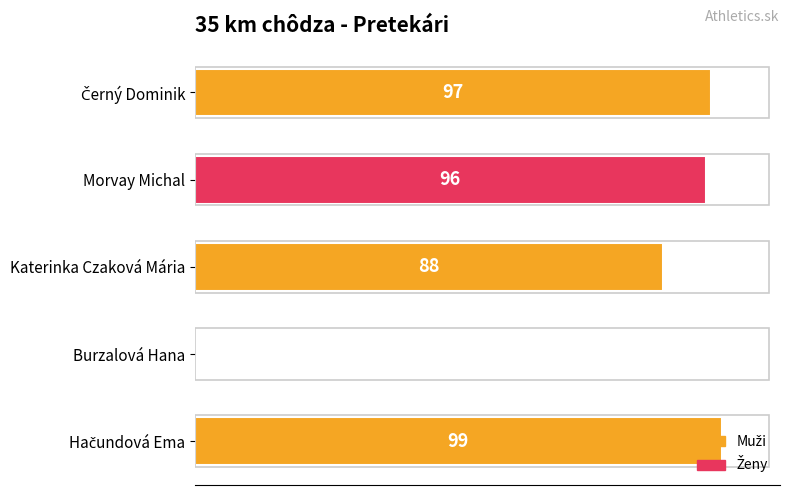

Are the bars horizontal?

Yes